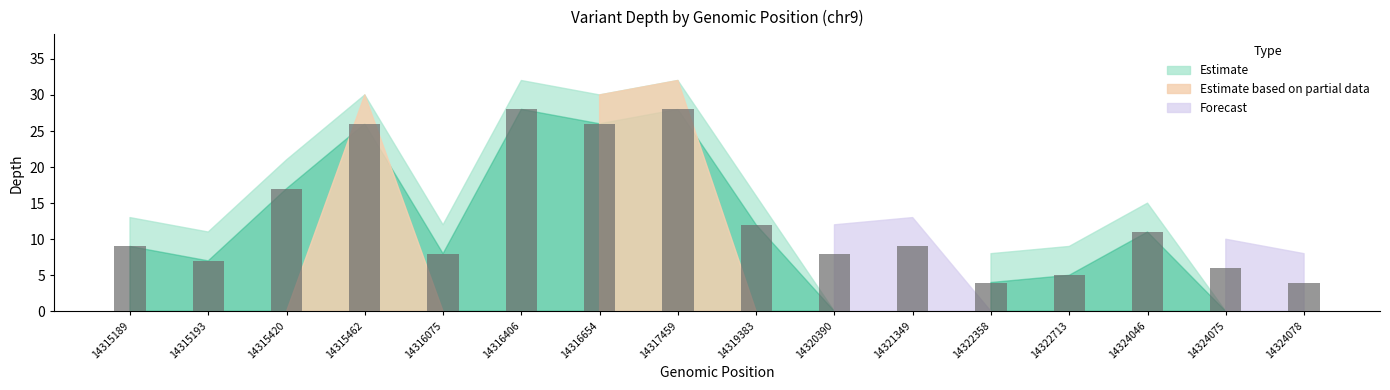

Reading left to right, list all the values displayed in this chart.

9	7	17	26	8	28	26	28	12	8	9	4	5	11	6	4